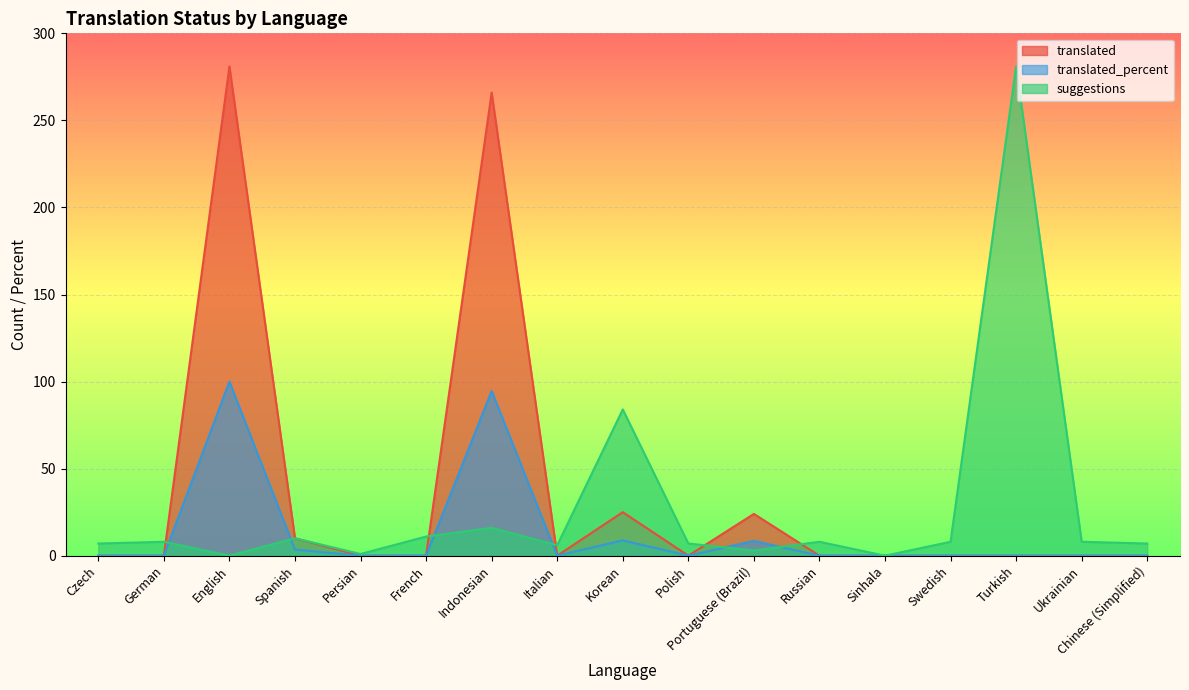

What are all the series names shown in the legend?

translated, translated_percent, suggestions